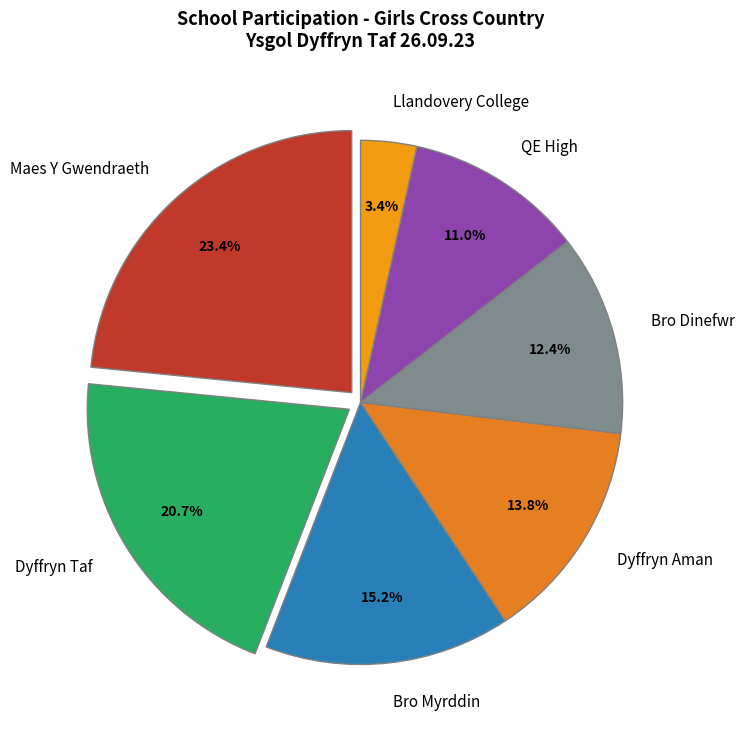

The Dyffryn Taf slice represents 25% of the pie. True or false?

False